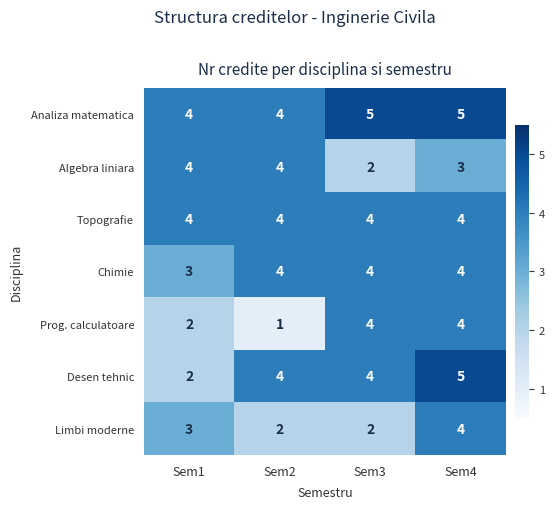

Between Sem3 and Sem4, which series saw the biggest shift?

Limbi moderne